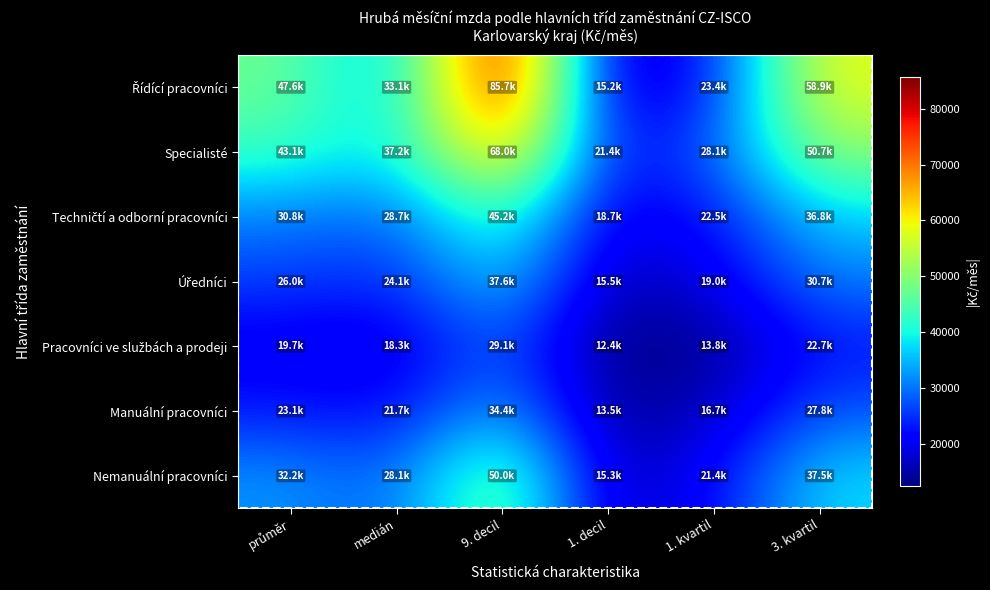

What is the greatest value displayed?

85732.7